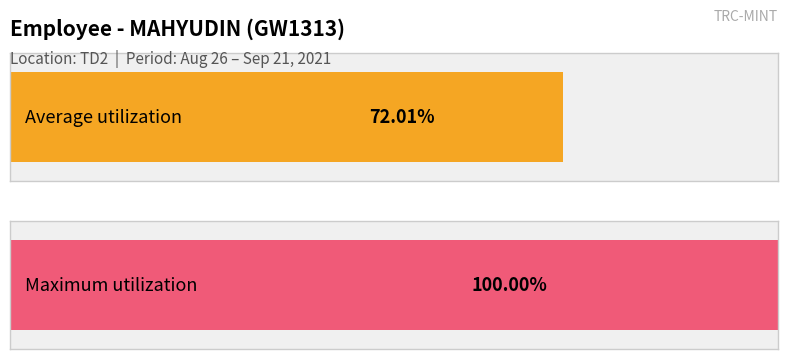

Are the bars grouped side by side (vs. stacked)?

Yes